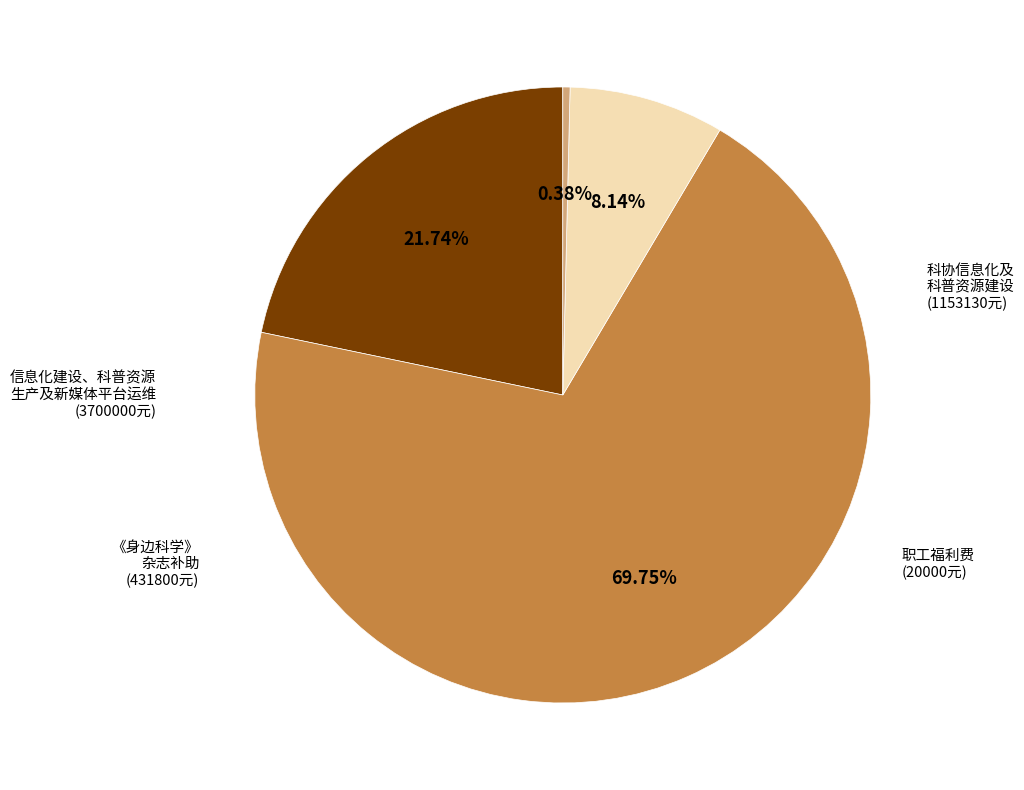

Is there any slice that represents more than half of the pie?

Yes